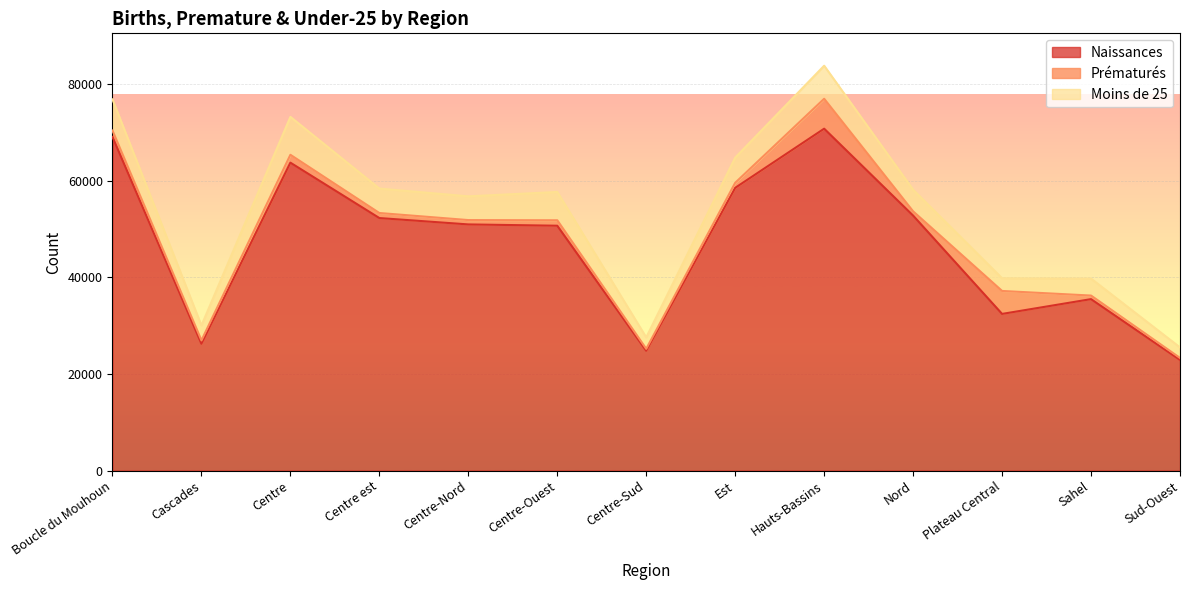

What is the total value across all series at Plateau Central?

39786